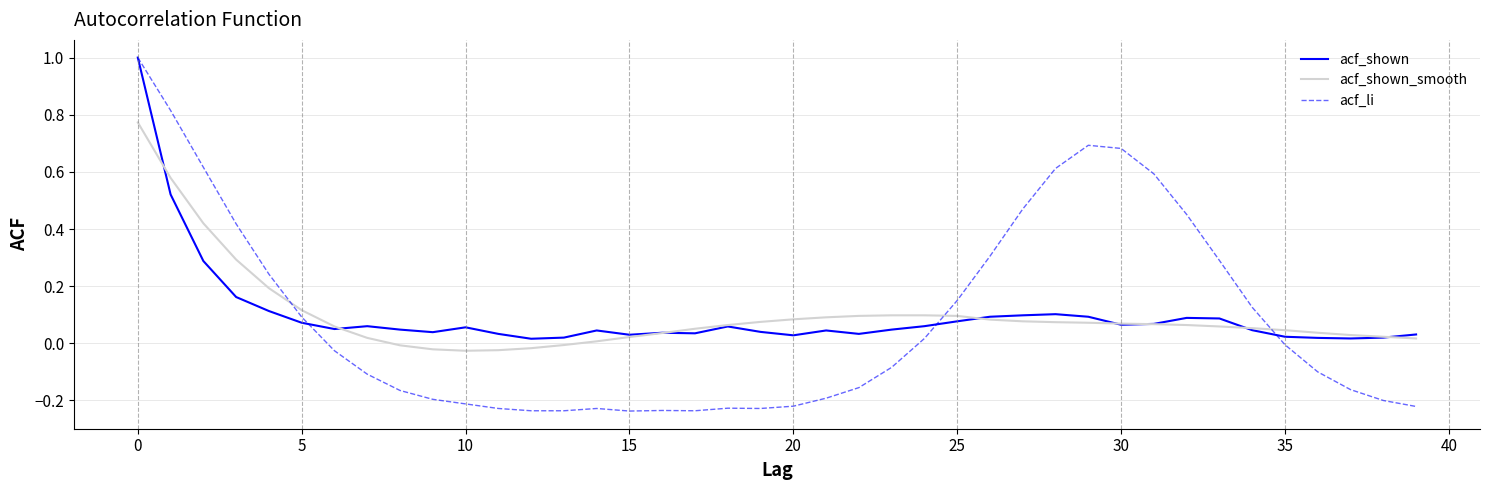

How many lines are shown in the chart?

3